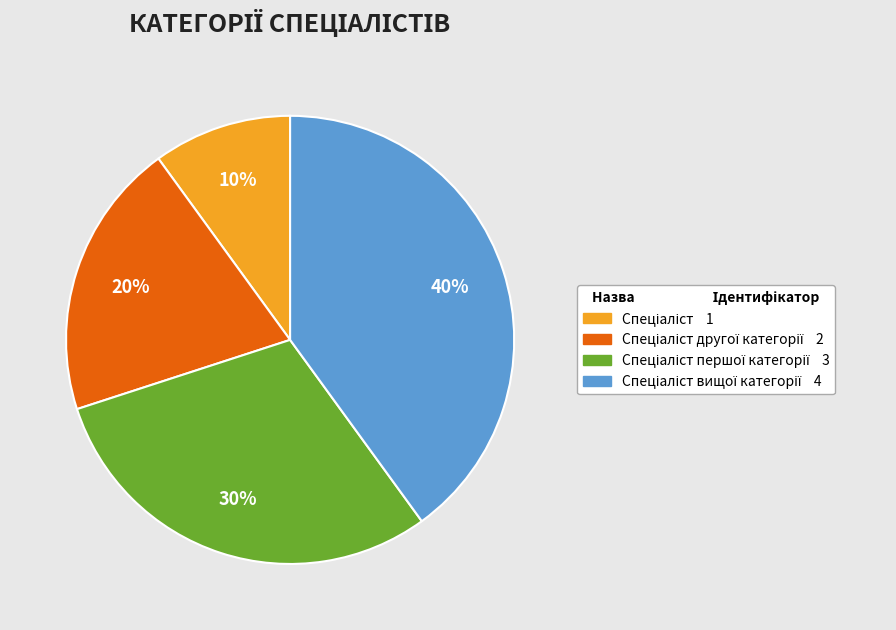

To the nearest percent, what is the average slice percentage?

25%